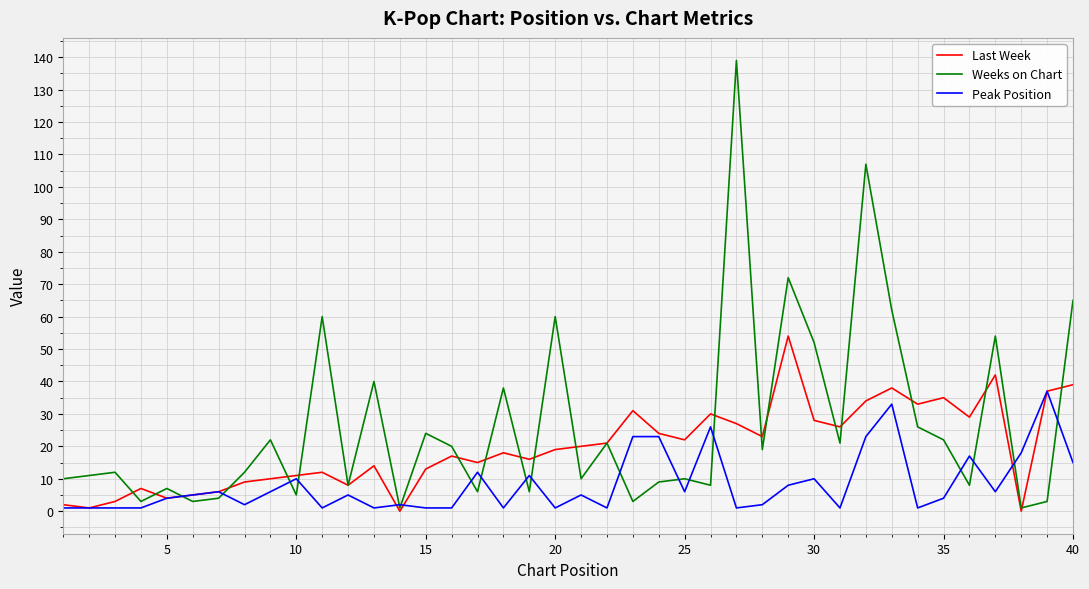

Does the chart display data point markers on the line(s)?

No